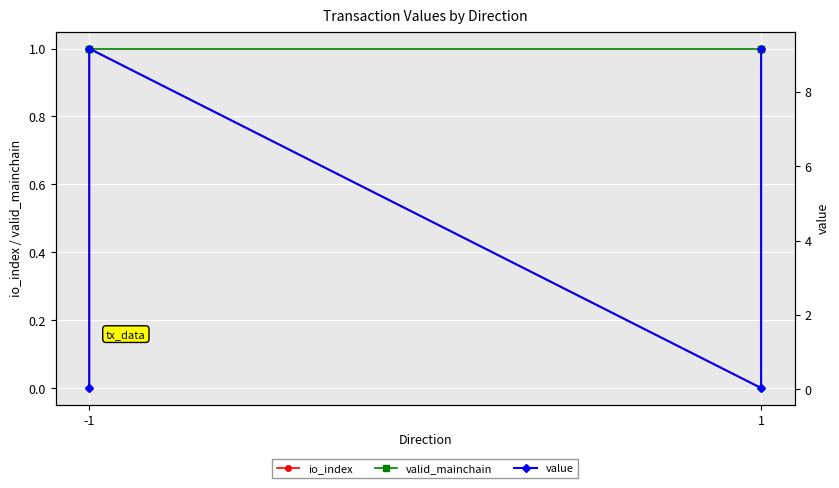

True or false: valid_mainchain has more than 1 points higher than both neighbors.

False